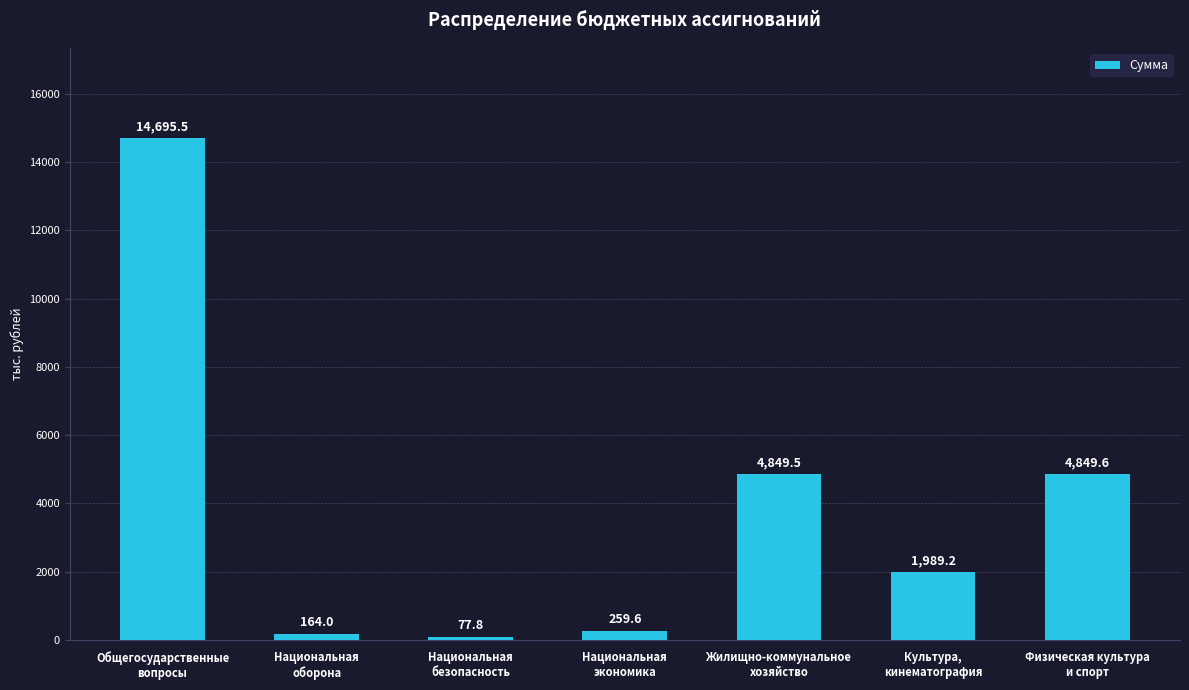

What is the change in value from Национальная
экономика to Культура,
кинематография?

+1729.6